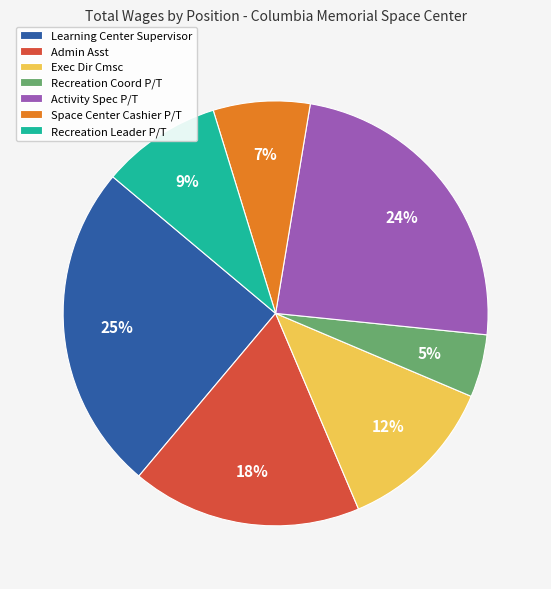

How many segments does this pie chart have?

7